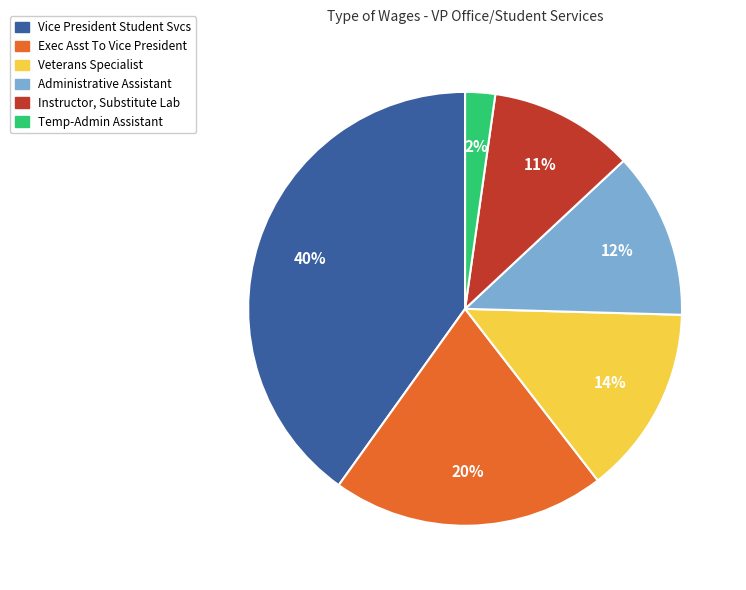

True or false: Exec Asst To Vice President accounts for 20% of the total.

True